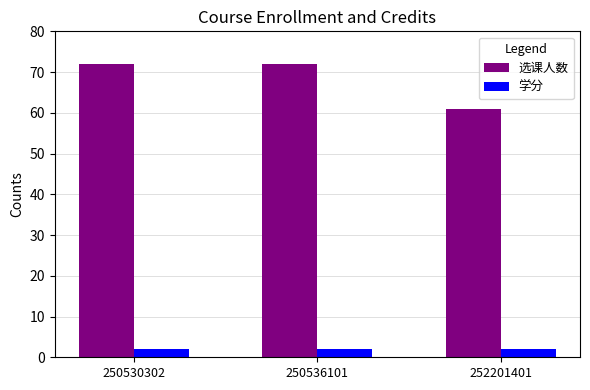

What is the greatest value displayed?

72